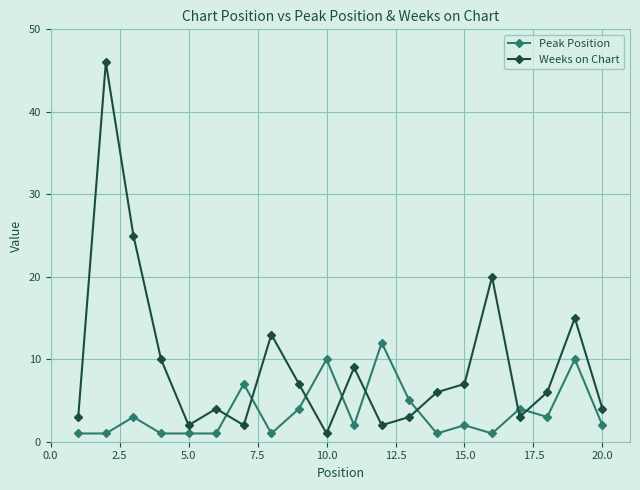

Does the chart have visible grid lines?

Yes